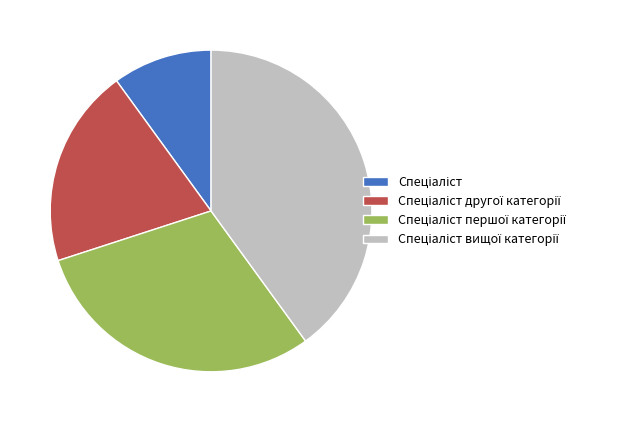

Does any single category account for the majority?

No